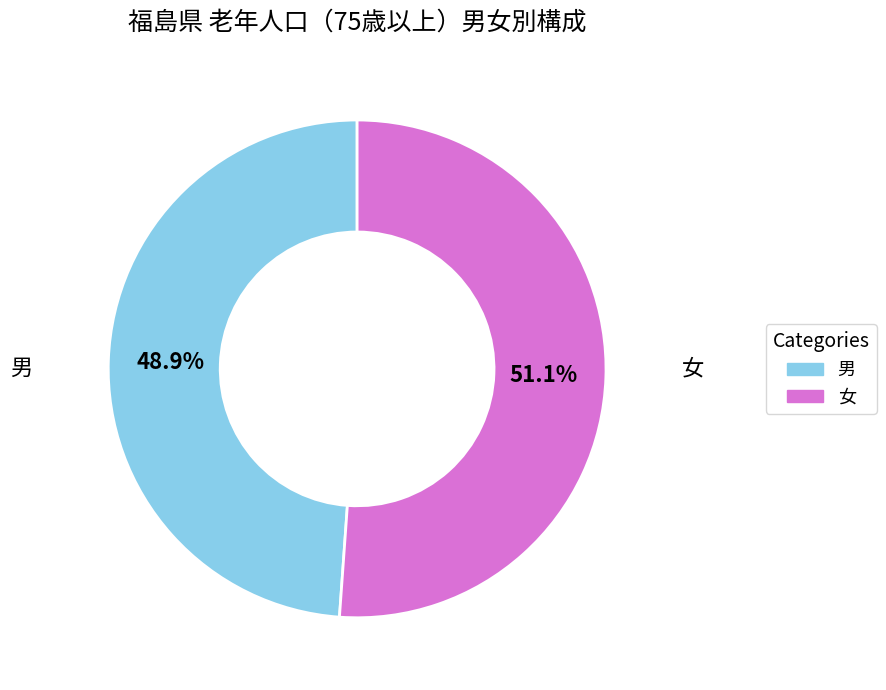

Does any single category account for the majority?

Yes